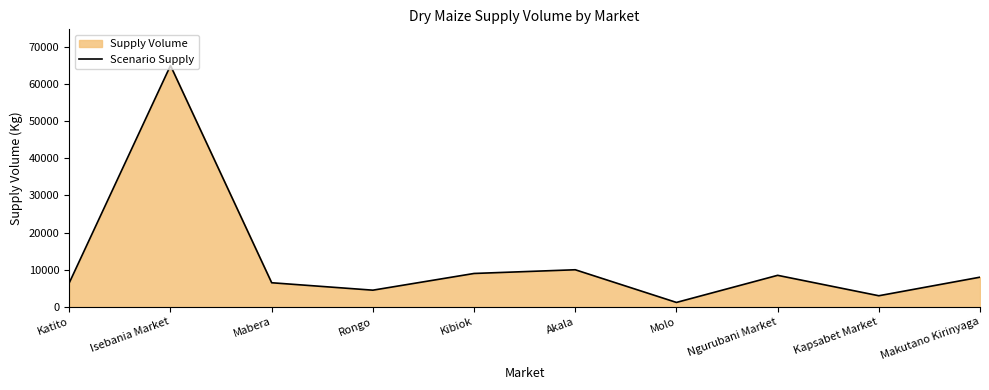

Approximately how many times larger is the value at Kapsabet Market compared to Katito?

0.5